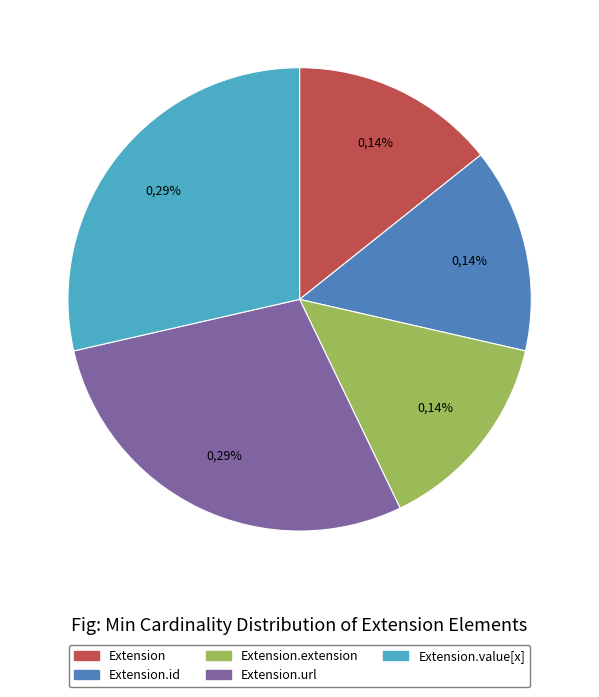

Is there a majority slice in this chart?

No